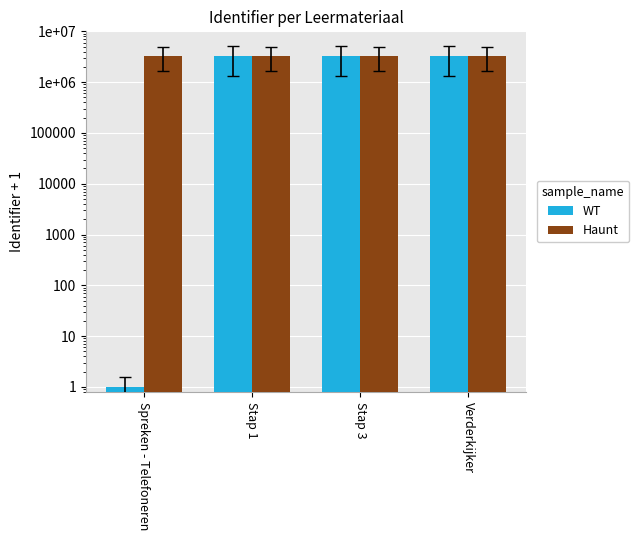

What are all the series names shown in the legend?

WT, Haunt